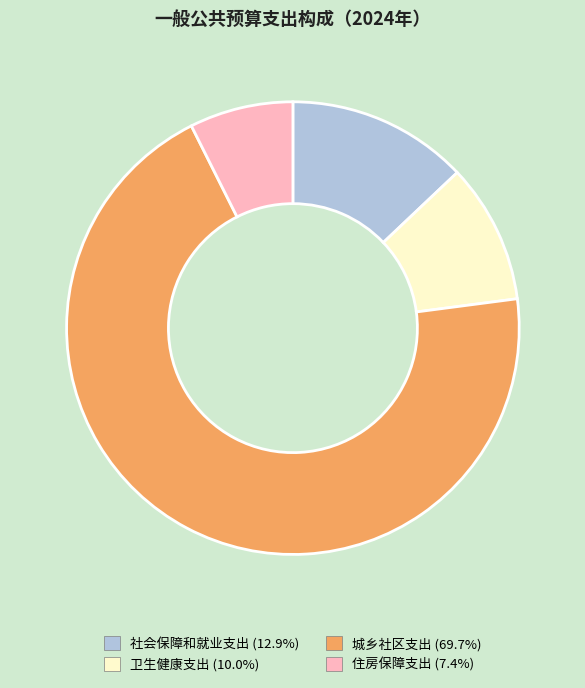

Which has a higher value, 卫生健康支出 or 住房保障支出?

卫生健康支出